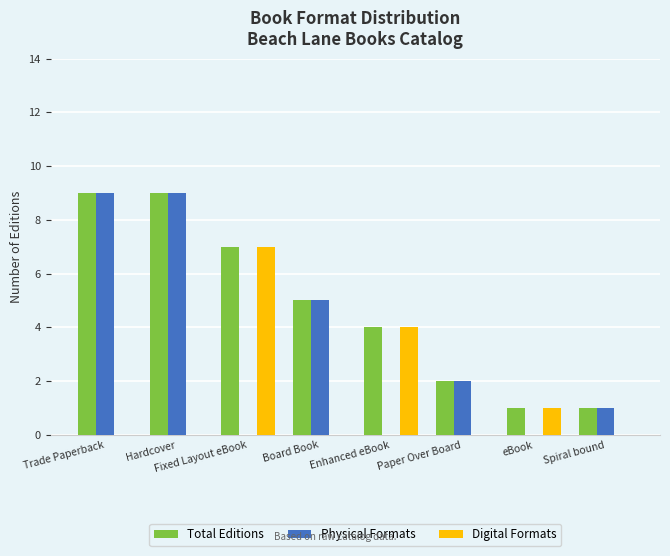

Which series changed the most between Enhanced eBook and Spiral bound?

Digital Formats